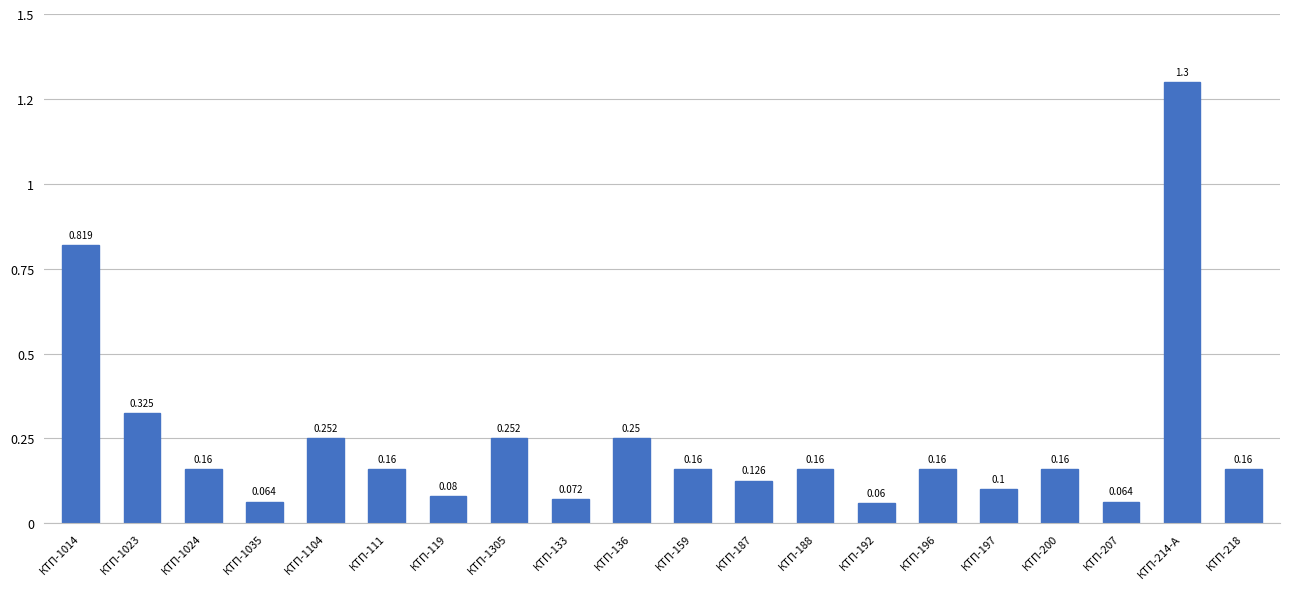

Reading left to right, extract all data points from this chart.

КТП-1014=0.8	КТП-1023=0.3	КТП-1024=0.2	КТП-1035=0.1	КТП-1104=0.3	КТП-111=0.2	КТП-119=0.1	КТП-1305=0.3	КТП-133=0.1	КТП-136=0.2	КТП-159=0.2	КТП-187=0.1	КТП-188=0.2	КТП-192=0.1	КТП-196=0.2	КТП-197=0.1	КТП-200=0.2	КТП-207=0.1	КТП-214-А=1.3	КТП-218=0.2